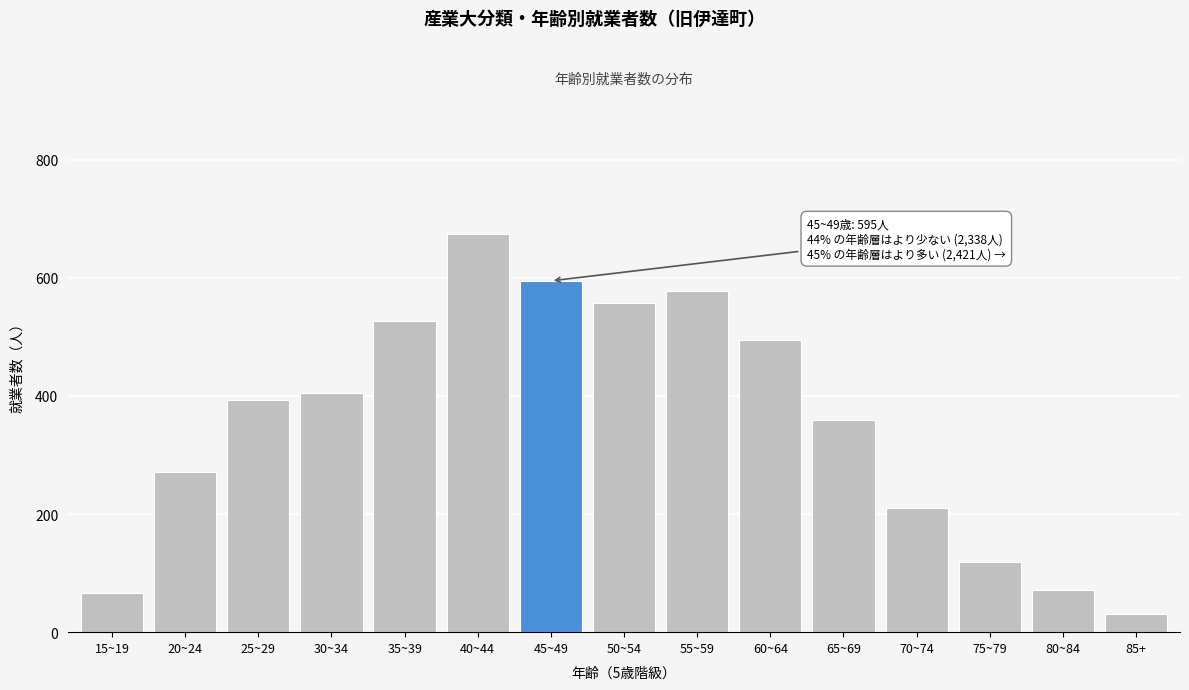

Reading right to left, extract all data points from this chart.

30	71	119	211	360	495	578	557	595	675	527	405	393	272	66